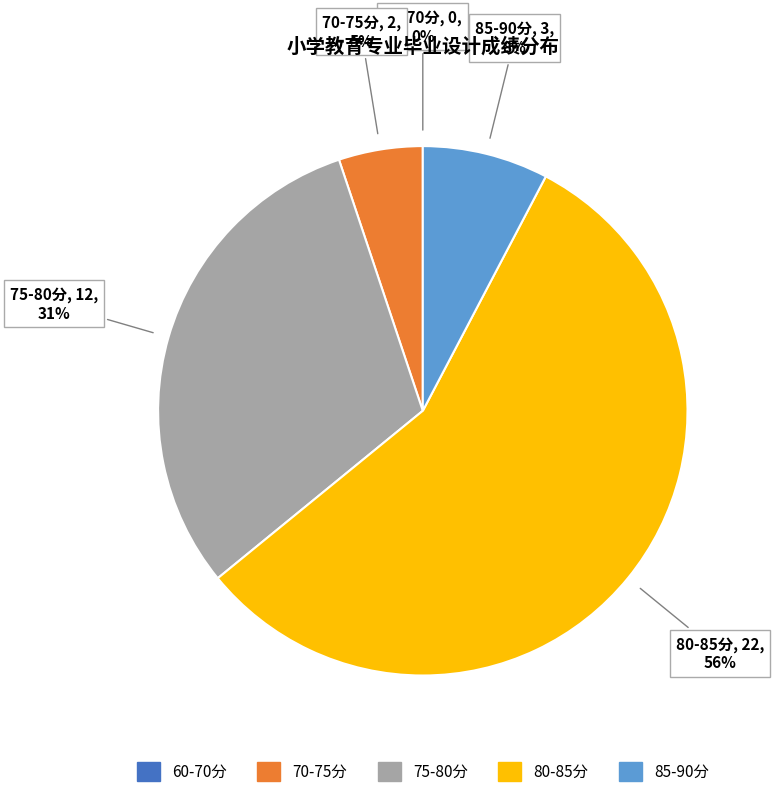

Is there a majority slice in this chart?

Yes